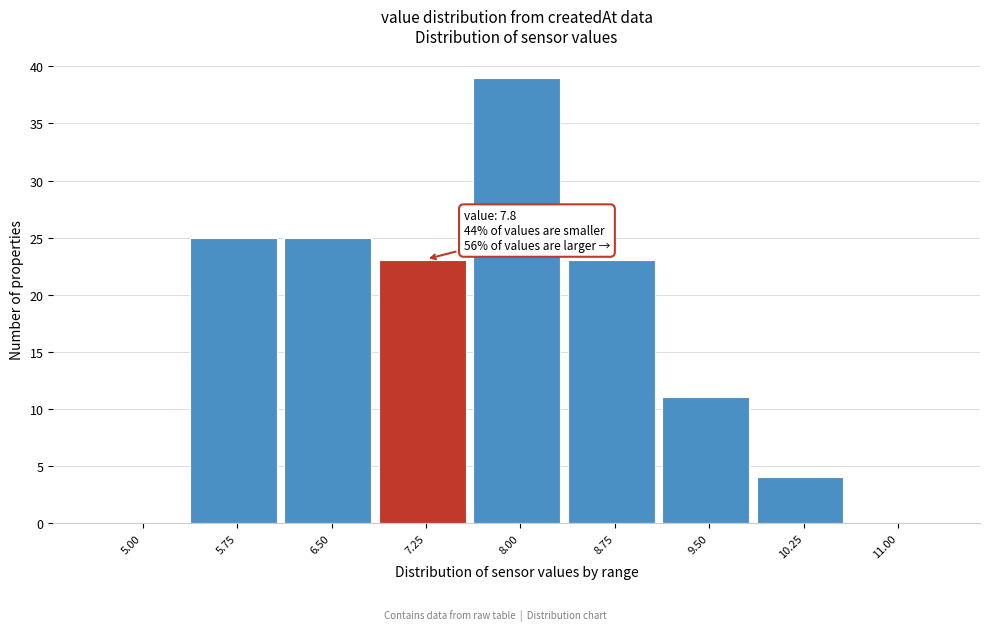

Reading right to left, extract all data points from this chart.

11.00=0	10.25=4	9.50=11	8.75=23	8.00=39	7.25=23	6.50=25	5.75=25	5.00=0